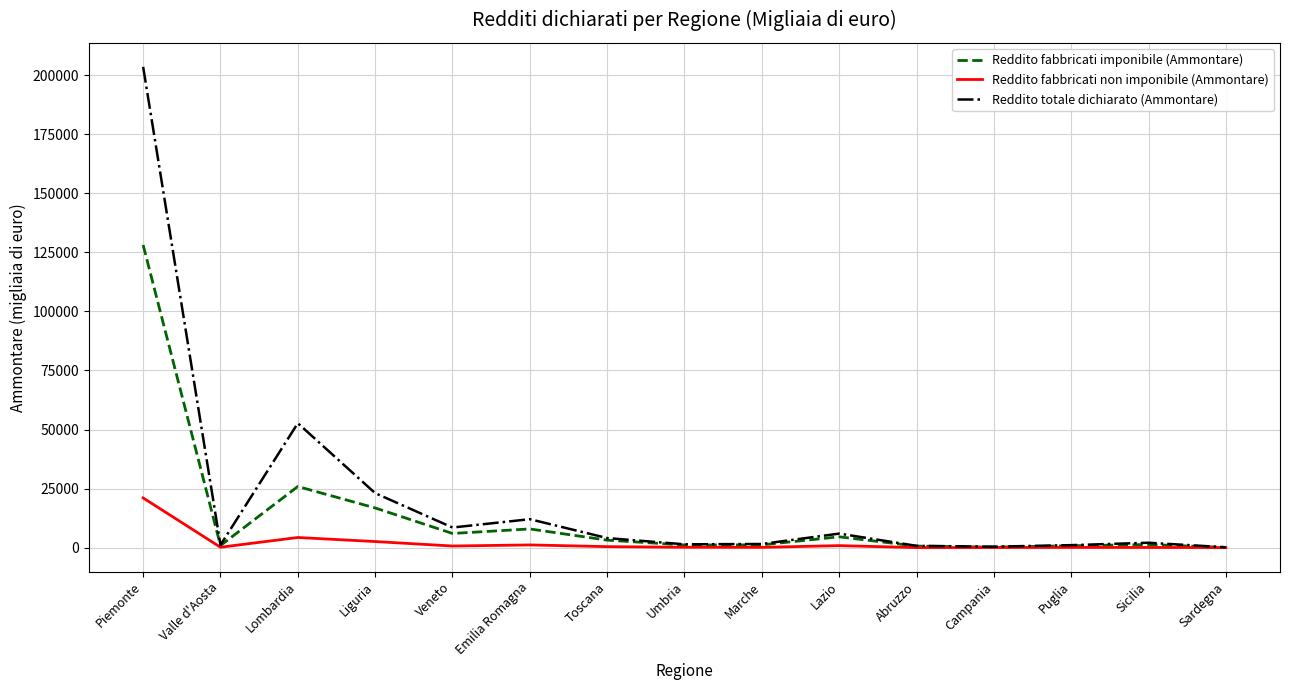

Between Lombardia and Umbria, which series saw the biggest shift?

Reddito totale dichiarato (Ammontare)